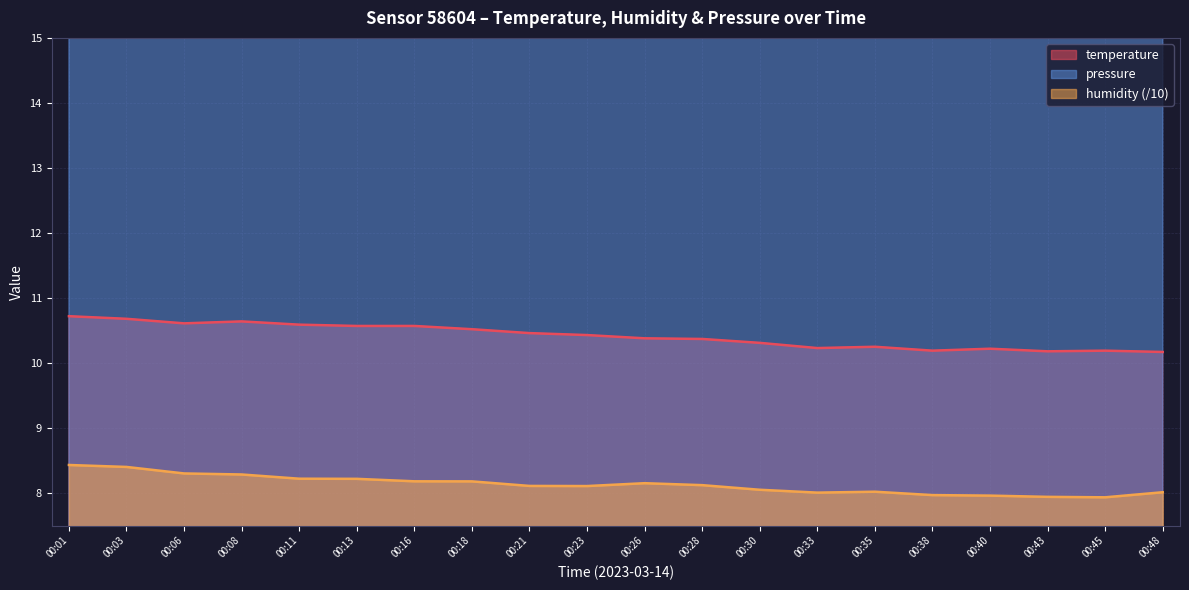

True or false: pressure_norm has more than 1 interior local peaks.

True